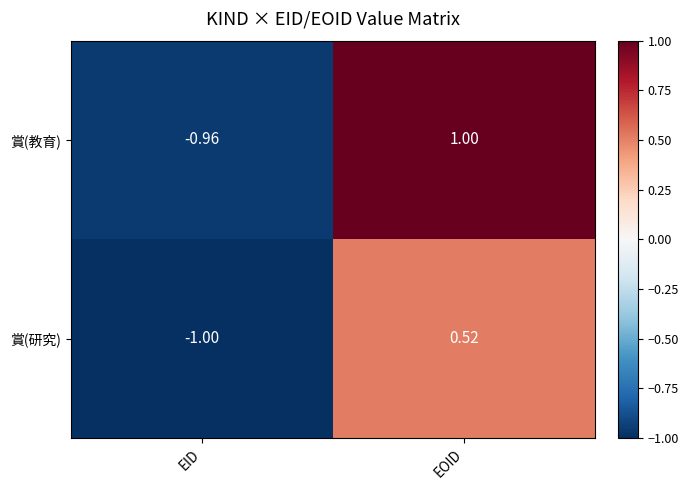

At EID, list the series in order from smallest to largest.

賞(研究), 賞(教育)